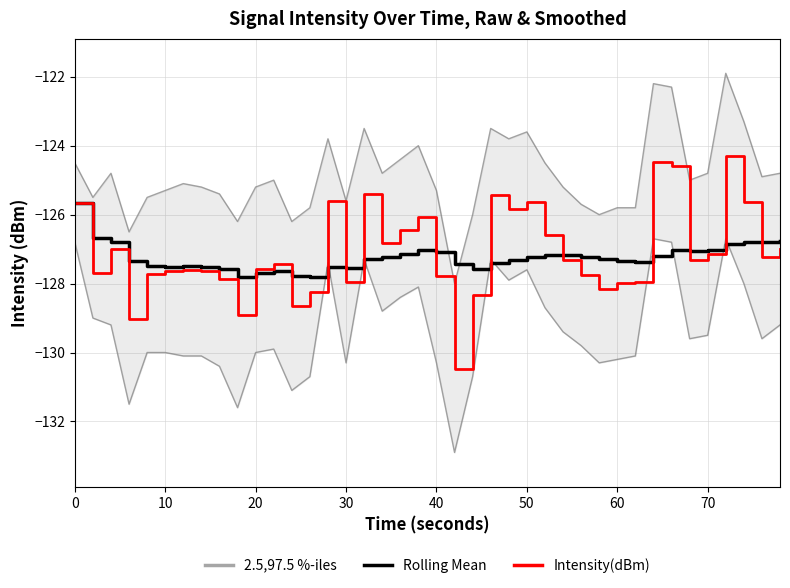

Is the value of Rolling Mean at 30 greater than the value of Intensity(dBm) at 60?

Yes